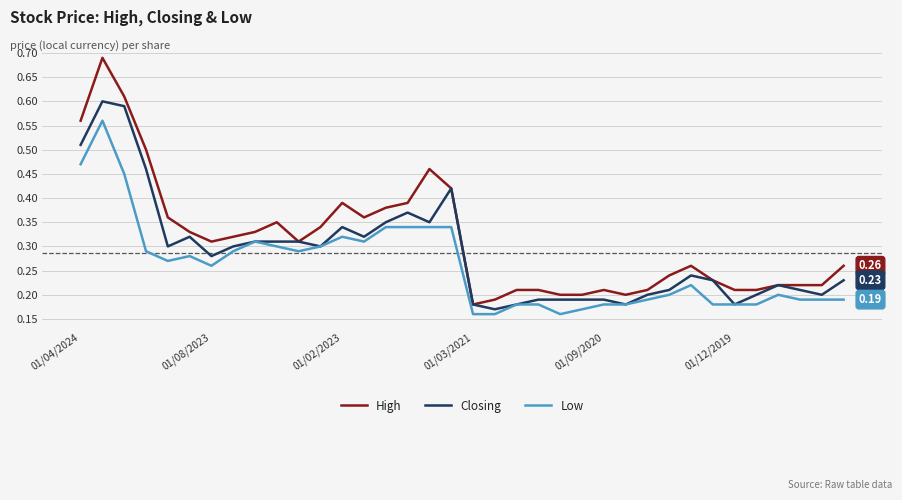

Which series has the widest spread of values?

High